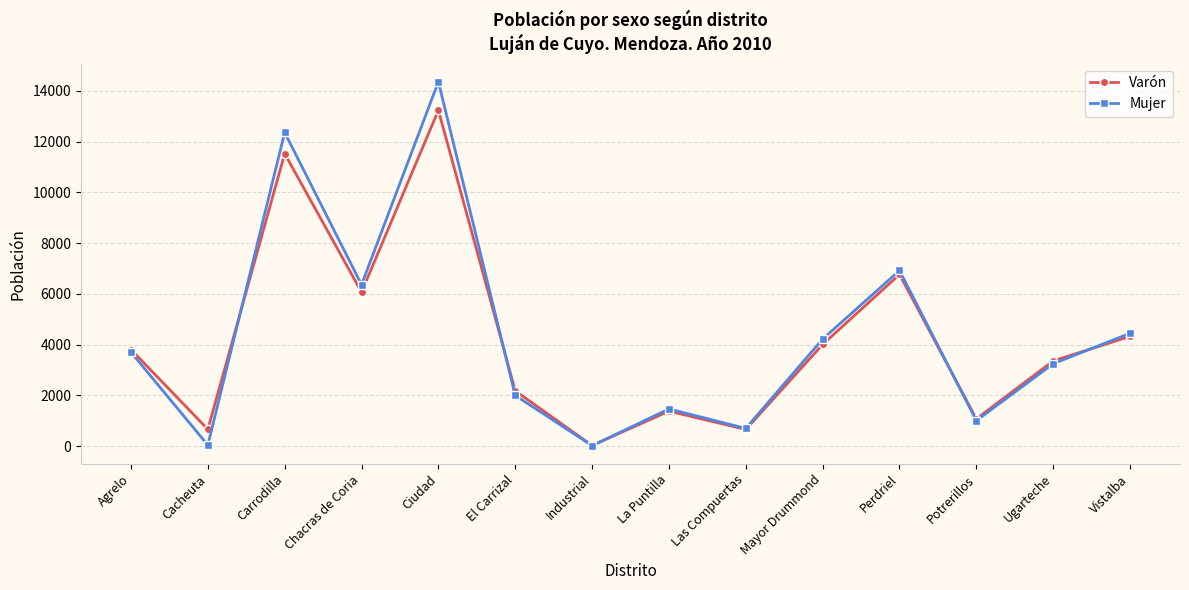

Rank the series by their maximum value, from lowest to highest.

Varón, Mujer